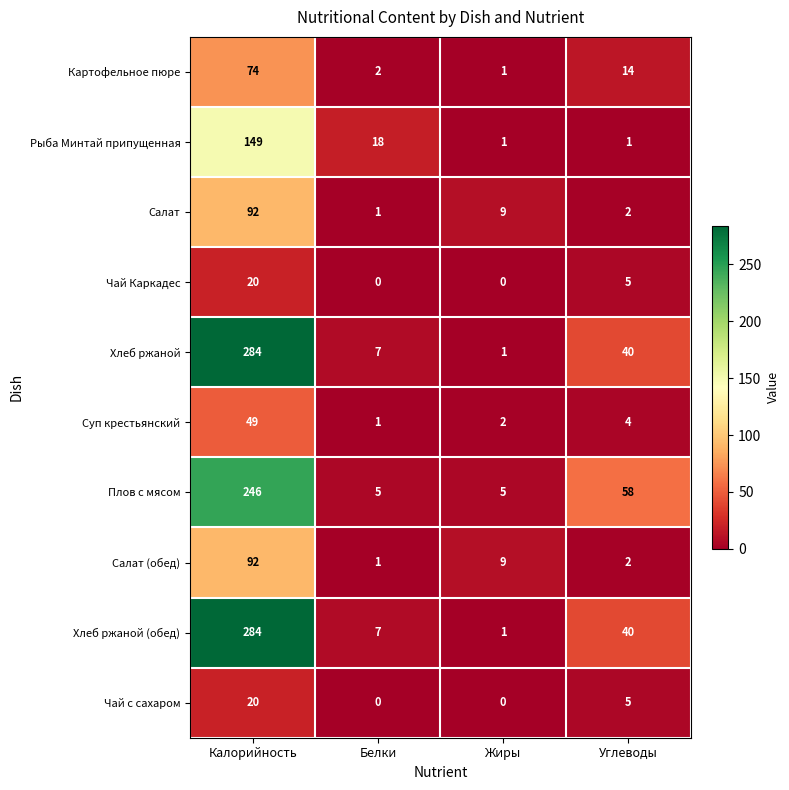

Where does the Чай с сахаром series first go above 5?

Калорийность